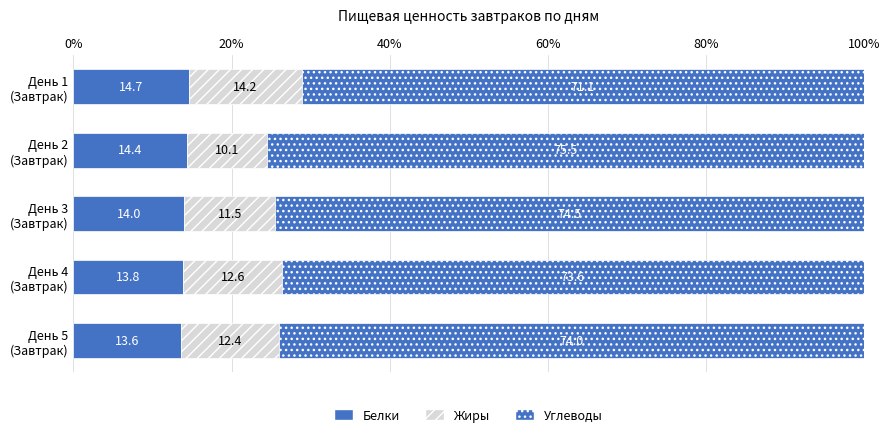

How many data points does each series have?

5